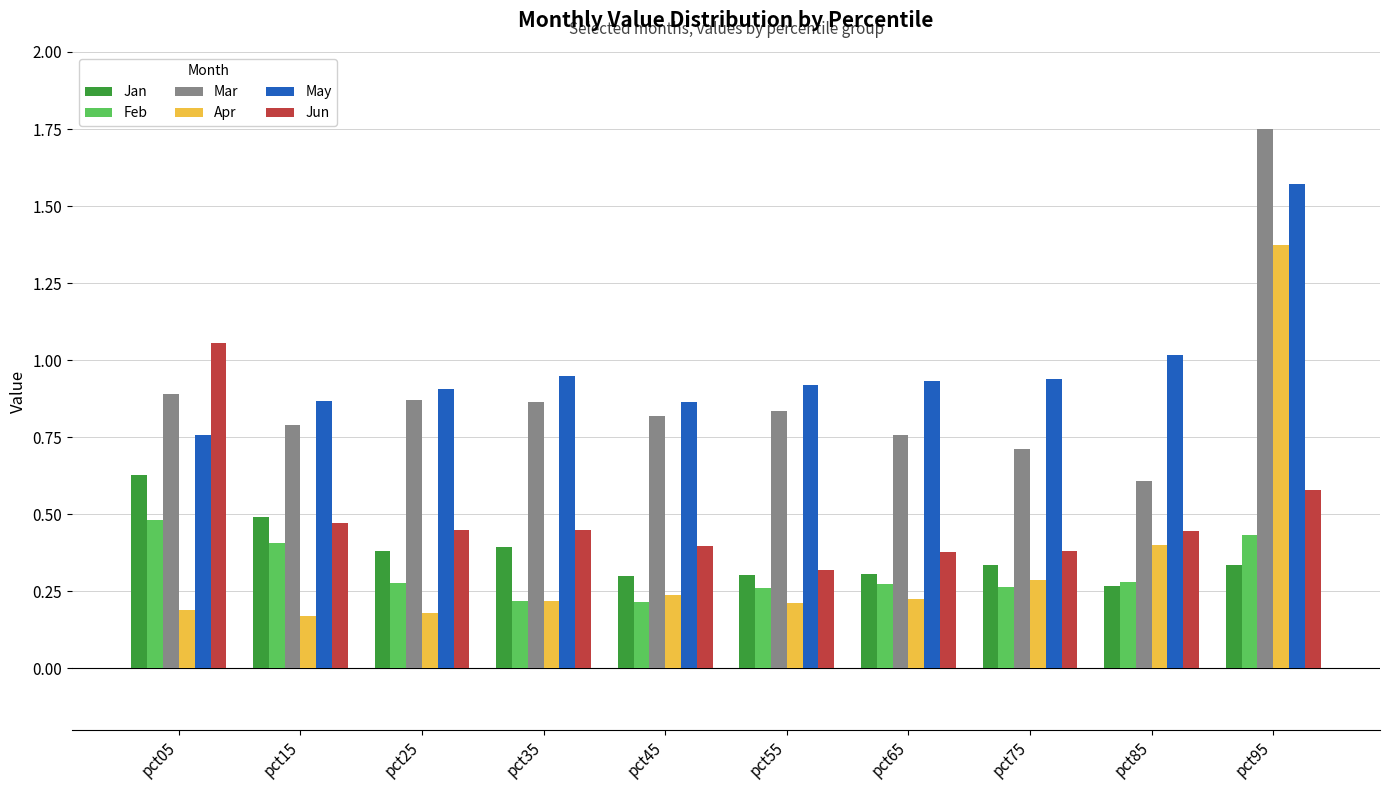

List the series in order of their peak value, highest first.

Mar, May, Apr, Jun, Jan, Feb